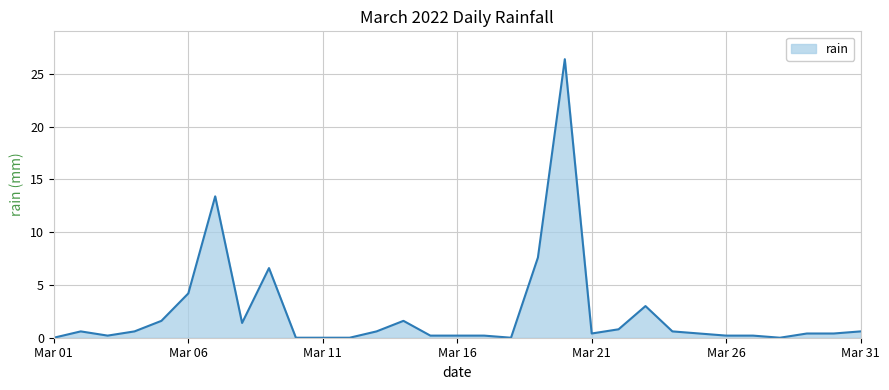

Reading left to right, extract all data points from this chart.

0.0	0.6	0.2	0.6	1.6	4.2	13.4	1.4	6.6	0.0	0.0	0.0	0.6	1.6	0.2	0.2	0.2	0.0	7.6	26.4	0.4	0.8	3.0	0.6	0.4	0.2	0.2	0.0	0.4	0.4	0.6